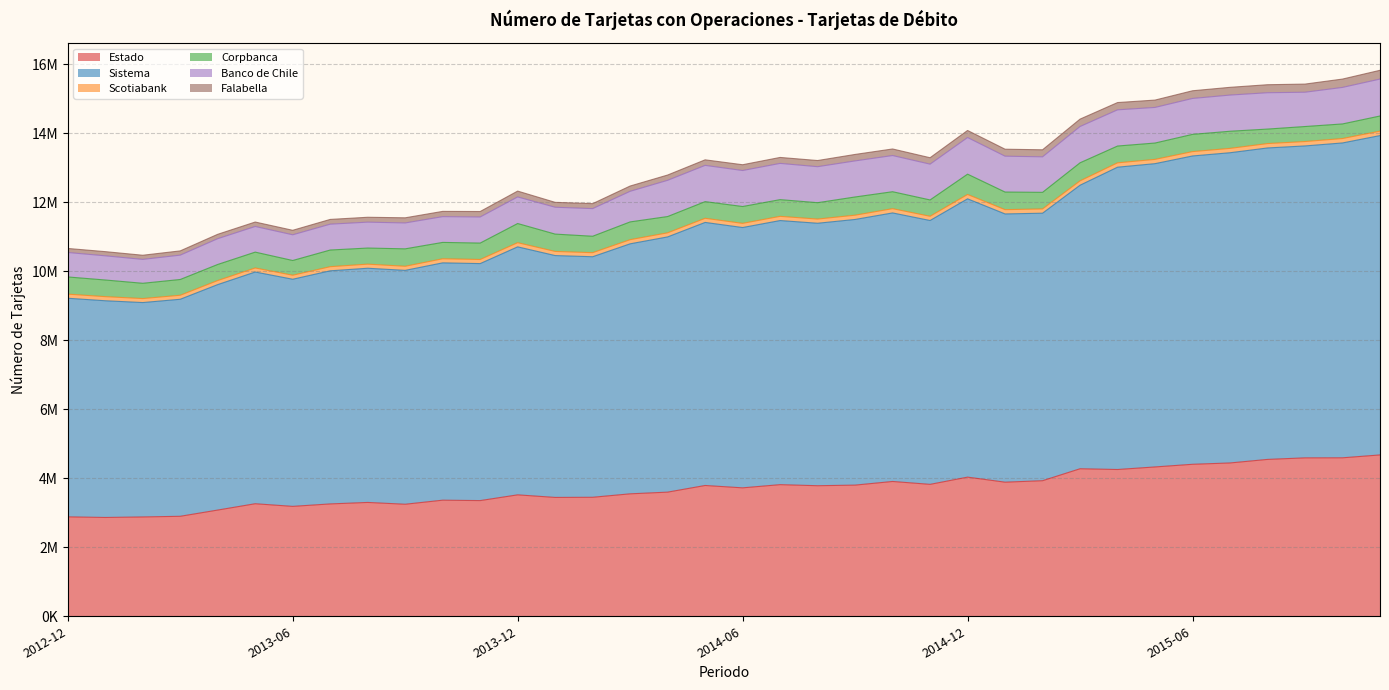

Reading left to right, transcribe all the data shown in this chart.

Estado: 2012-12=2880854	2013-01=2863081	2013-02=2878018	2013-03=2897030	2013-04=3077719	2013-05=3260917	2013-06=3184406	2013-07=3255479	2013-08=3298583	2013-09=3246272	2013-10=3363837	2013-11=3351961	2013-12=3518552	2014-01=3443749	2014-02=3448016	2014-03=3547849	2014-04=3596939	2014-05=3789708	2014-06=3721442	2014-07=3813839	2014-08=3782800	2014-09=3800525	2014-10=3906072	2014-11=3822347	2014-12=4031908	2015-01=3885481	2015-02=3928213	2015-03=4274685	2015-04=4252770	2015-05=4326893	2015-06=4403810	2015-07=4442468	2015-08=4545266	2015-09=4589973	2015-10=4591758	2015-11=4674846
Sistema: 2012-12=6334075	2013-01=6279109	2013-02=6211971	2013-03=6288223	2013-04=6532648	2013-05=6714031	2013-06=6581005	2013-07=6754148	2013-08=6785749	2013-09=6776396	2013-10=6876274	2013-11=6866928	2013-12=7185453	2014-01=7007752	2014-02=6969537	2014-03=7244095	2014-04=7394916	2014-05=7622121	2014-06=7542405	2014-07=7652393	2014-08=7605179	2014-09=7697237	2014-10=7780786	2014-11=7645100	2014-12=8063604	2015-01=7772099	2015-02=7750875	2015-03=8215332	2015-04=8759506	2015-05=8787748	2015-06=8933624	2015-07=8988530	2015-08=9024364	2015-09=9038239	2015-10=9122942	2015-11=9253127
Scotiabank: 2012-12=119283	2013-01=119323	2013-02=115673	2013-03=116123	2013-04=117869	2013-05=117368	2013-06=116759	2013-07=119788	2013-08=118666	2013-09=118556	2013-10=118743	2013-11=118939	2013-12=121104	2014-01=119665	2014-02=118049	2014-03=120157	2014-04=118700	2014-05=119835	2014-06=120906	2014-07=121632	2014-08=121244	2014-09=123930	2014-10=123361	2014-11=122678	2014-12=126630	2015-01=124525	2015-02=123623	2015-03=126235	2015-04=126599	2015-05=123848	2015-06=126428	2015-07=126138	2015-08=127026	2015-09=127402	2015-10=127923	2015-11=129764
Corpbanca: 2012-12=497575	2013-01=482143	2013-02=442680	2013-03=456922	2013-04=465668	2013-05=459176	2013-06=426376	2013-07=482711	2013-08=466200	2013-09=505332	2013-10=474141	2013-11=475816	2013-12=555070	2014-01=502385	2014-02=475590	2014-03=514935	2014-04=471867	2014-05=482740	2014-06=488027	2014-07=484606	2014-08=474456	2014-09=527527	2014-10=491375	2014-11=473230	2014-12=588509	2015-01=509869	2015-02=480770	2015-03=523335	2015-04=486520	2015-05=473777	2015-06=499454	2015-07=496731	2015-08=420010	2015-09=434775	2015-10=422869	2015-11=437767
Banco de Chile: 2012-12=708803	2013-01=700817	2013-02=692350	2013-03=705555	2013-04=747008	2013-05=743299	2013-06=744773	2013-07=749253	2013-08=750741	2013-09=750074	2013-10=746574	2013-11=755642	2013-12=769968	2014-01=778450	2014-02=800868	2014-03=886794	2014-04=1049457	2014-05=1050663	2014-06=1042922	2014-07=1049799	2014-08=1043216	2014-09=1045209	2014-10=1048459	2014-11=1037033	2014-12=1061106	2015-01=1039232	2015-02=1029210	2015-03=1051407	2015-04=1048737	2015-05=1031647	2015-06=1040617	2015-07=1048102	2015-08=1053132	2015-09=994021	2015-10=1058221	2015-11=1070103
Falabella: 2012-12=117041	2013-01=120697	2013-02=120122	2013-03=123041	2013-04=126749	2013-05=128325	2013-06=130678	2013-07=137447	2013-08=141439	2013-09=148824	2013-10=152087	2013-11=158441	2013-12=169559	2014-01=141404	2014-02=143780	2014-03=152645	2014-04=153208	2014-05=160371	2014-06=167549	2014-07=172607	2014-08=178285	2014-09=187355	2014-10=190107	2014-11=185953	2014-12=204524	2015-01=202256	2015-02=203611	2015-03=214115	2015-04=210707	2015-05=212870	2015-06=222607	2015-07=224287	2015-08=231876	2015-09=235628	2015-10=241728	2015-11=253863